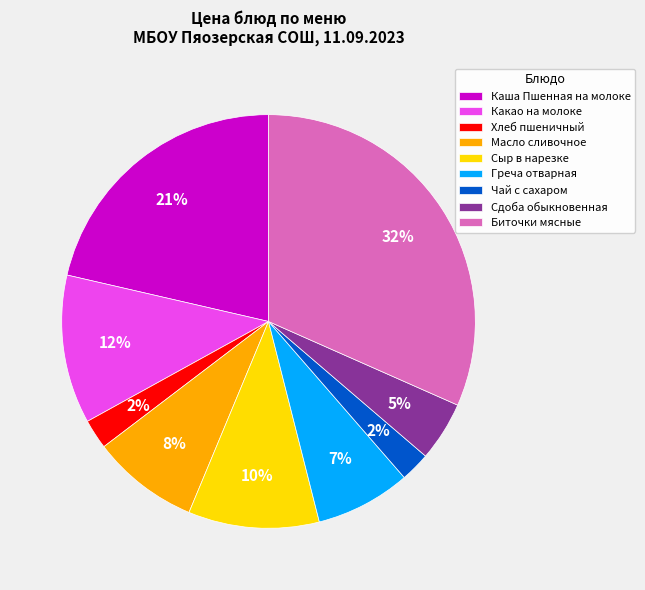

Combined, do Сыр в нарезке and Хлеб пшеничный account for over 50%?

No